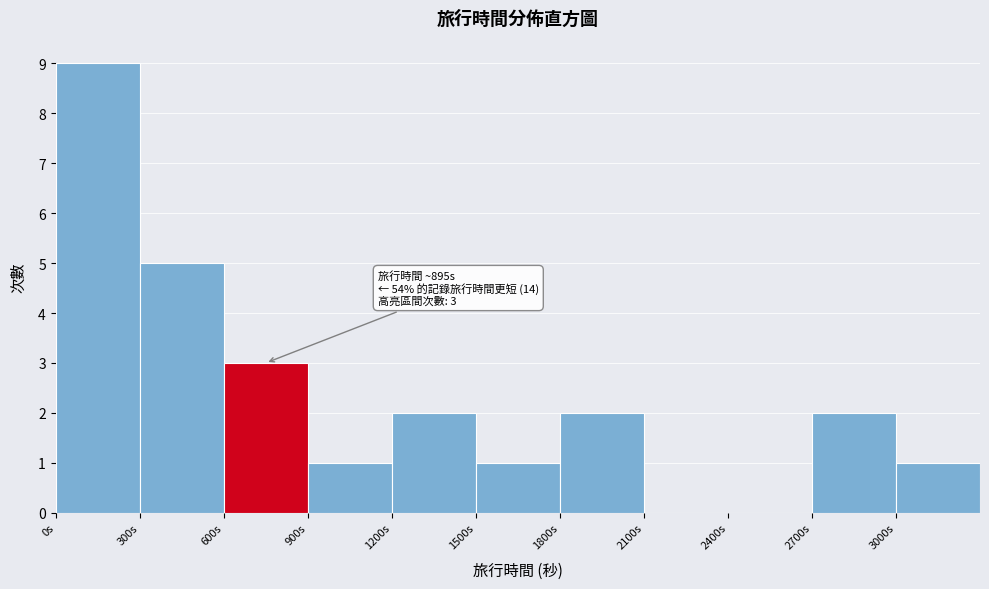

Over which range of the x-axis is the bar tallest?

0 to 300